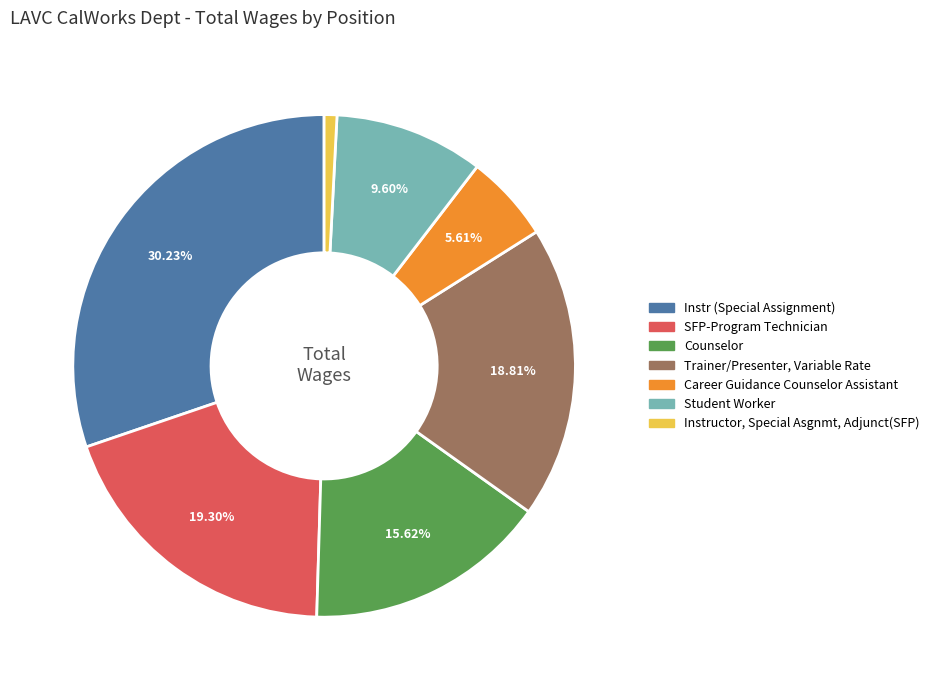

Which category has the smallest portion of the pie?

Instructor, Special Asgnmt, Adjunct(SFP)